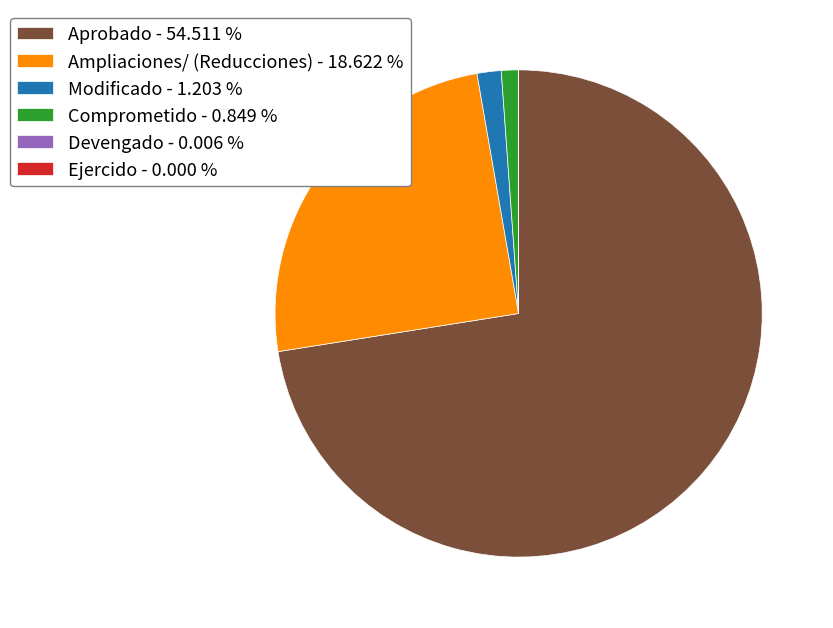

Is there a majority slice in this chart?

Yes